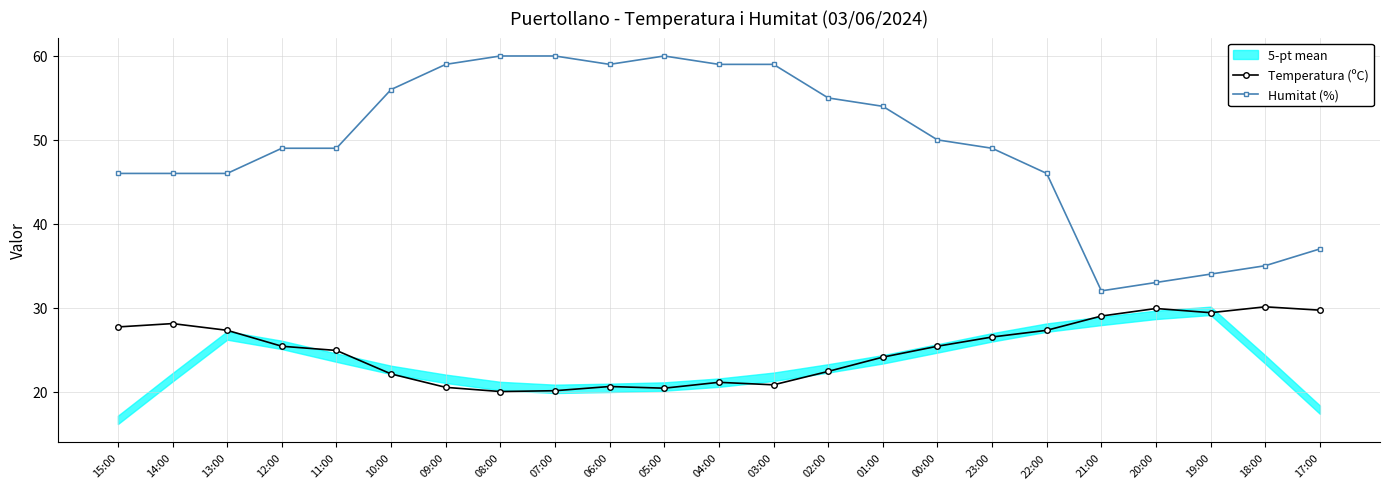

What is the greatest value displayed?

60.0